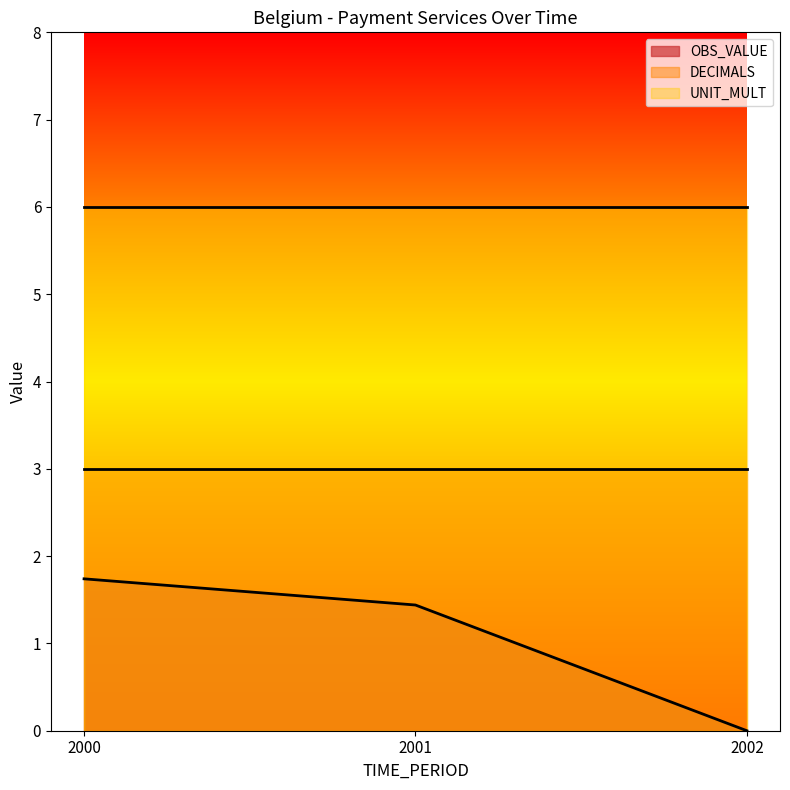

What is the value of the OBS_VALUE point at the 2nd from the left?

1.4